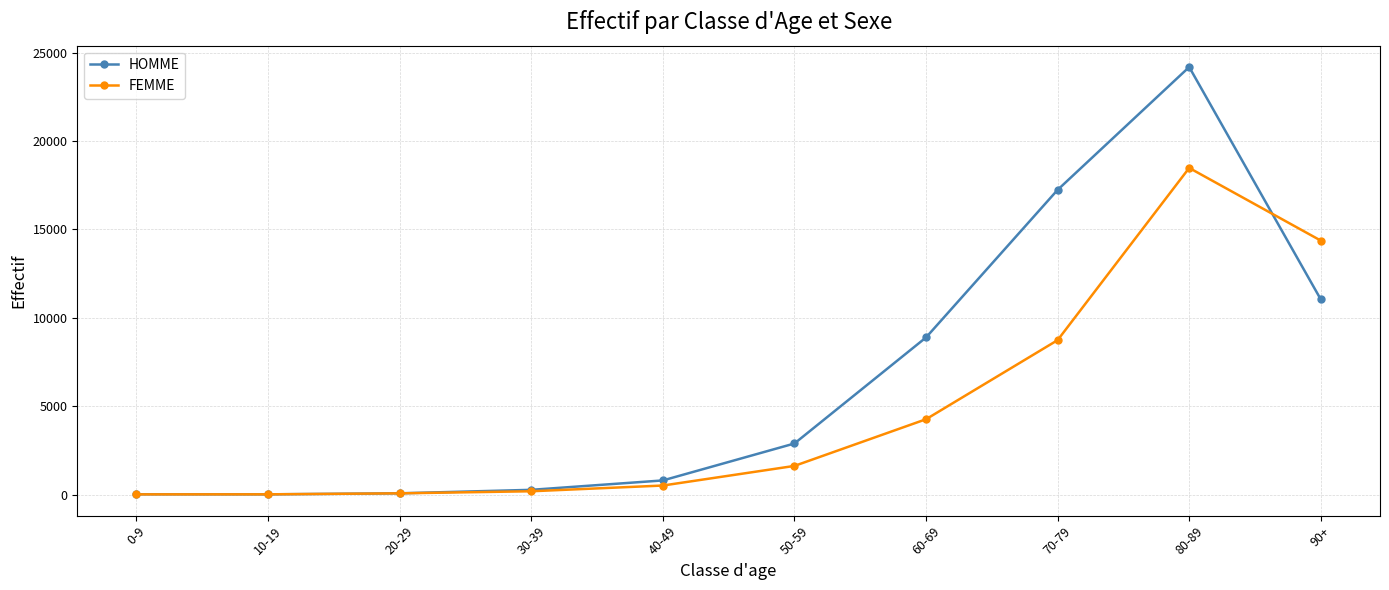

List the series in order of their peak value, highest first.

HOMME, FEMME